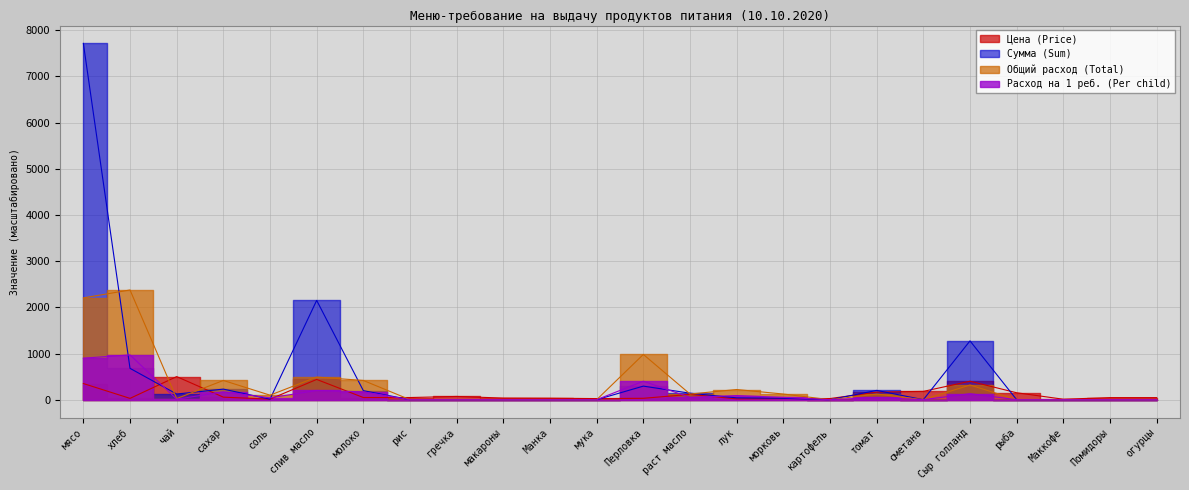

How many lines are shown in the chart?

4